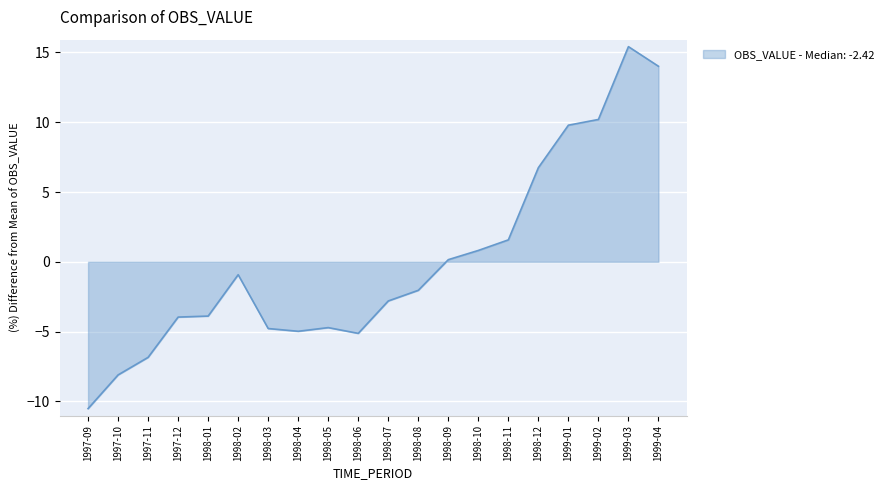

At which label is the value closest to 2?

1998-11